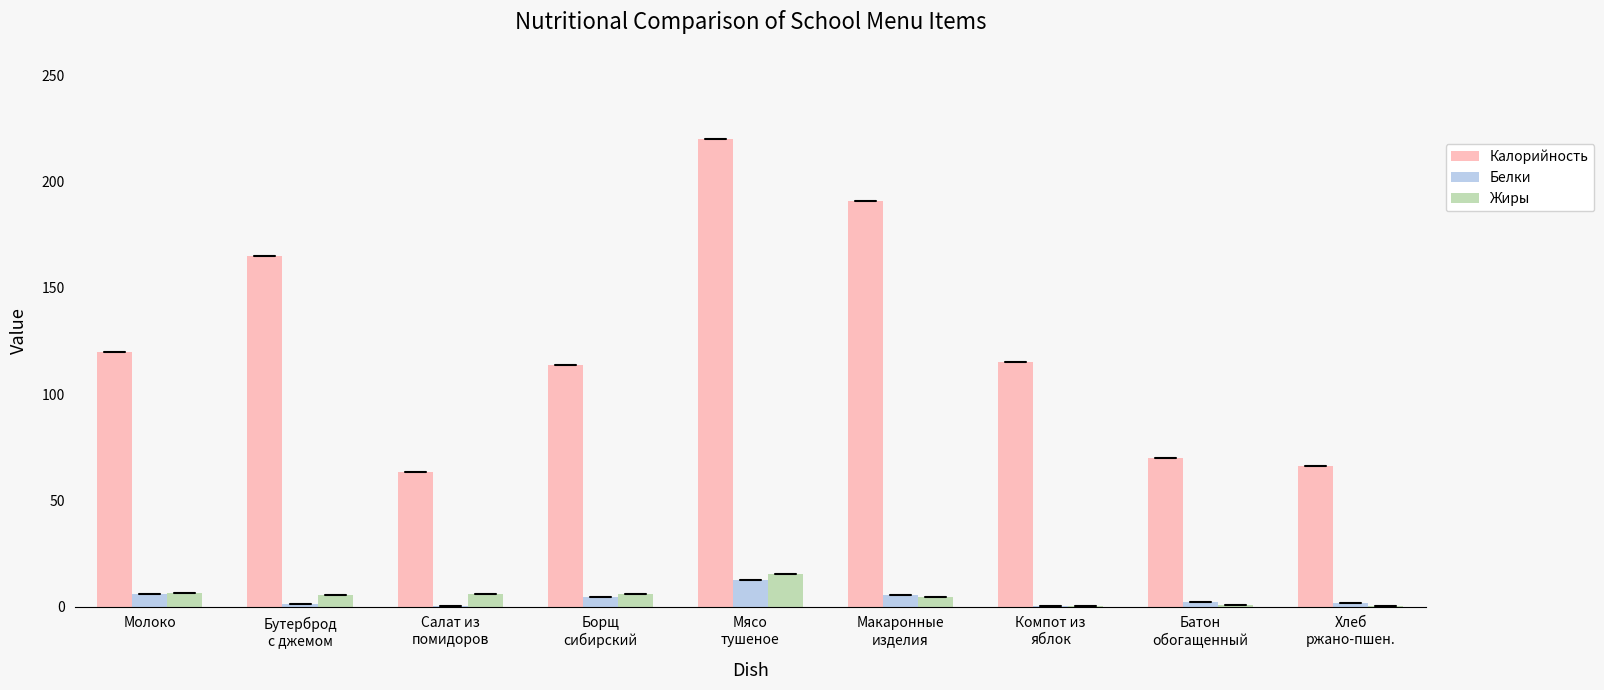

What are all the series names shown in the legend?

Калорийность, Белки, Жиры